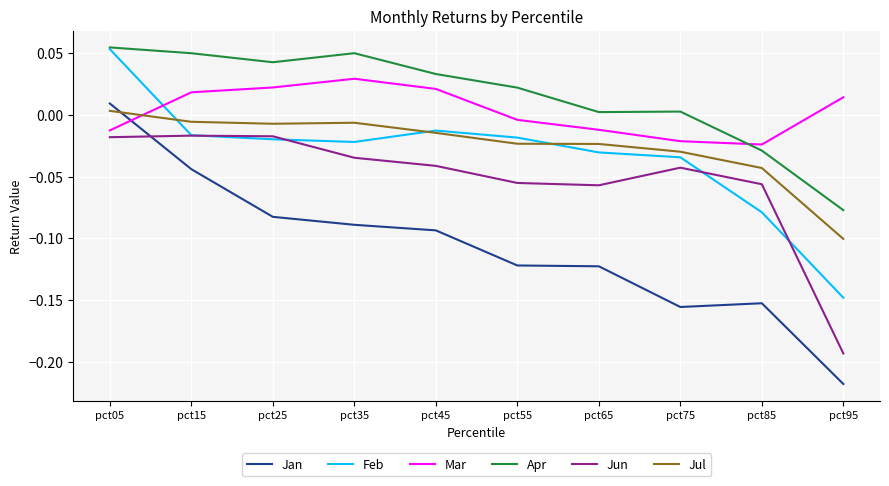

True or false: Jun and Mar intersect in this chart.

False